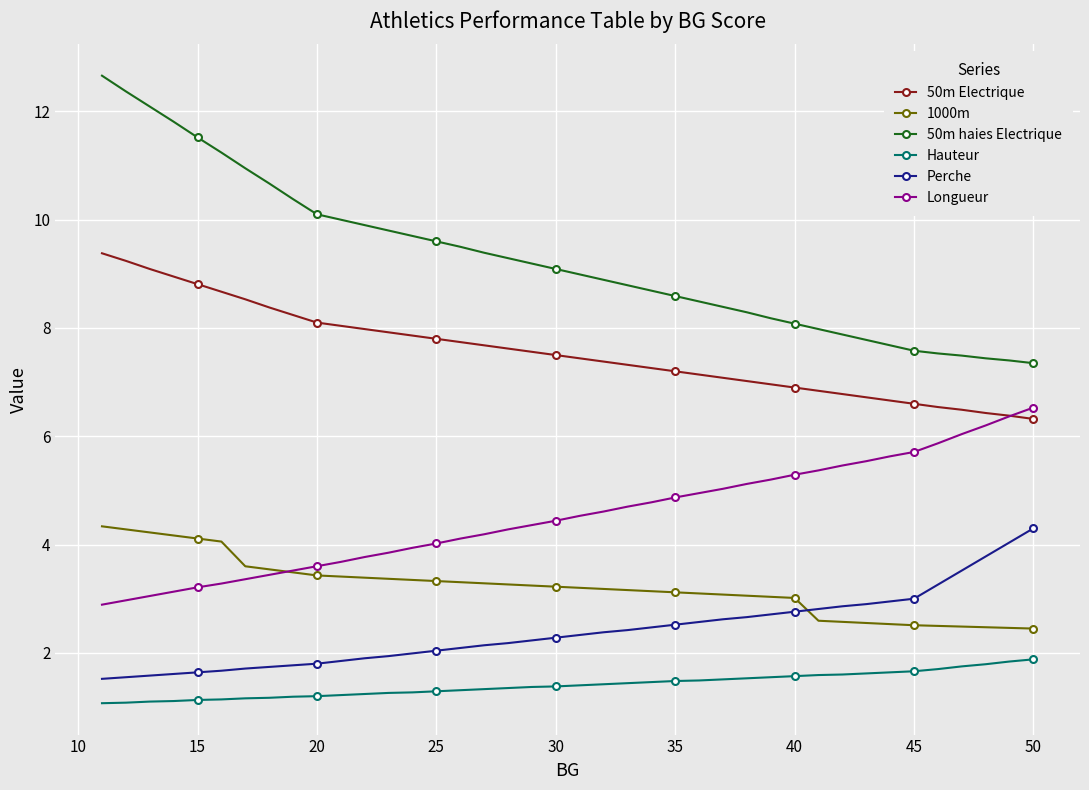

What is the total value across all series at 45?

27.1